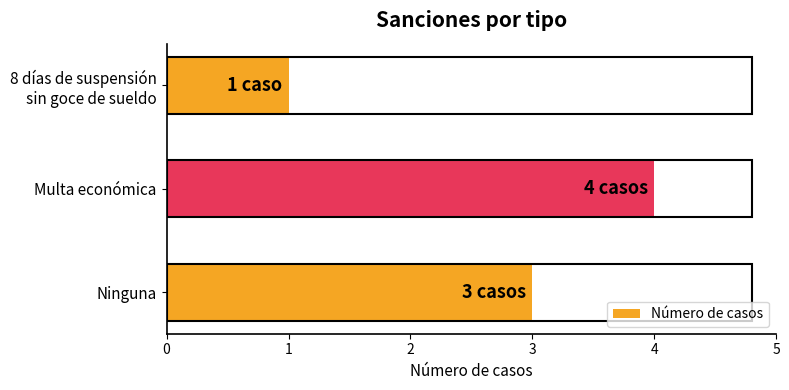

The value at Multa económica is 4. True or false?

True